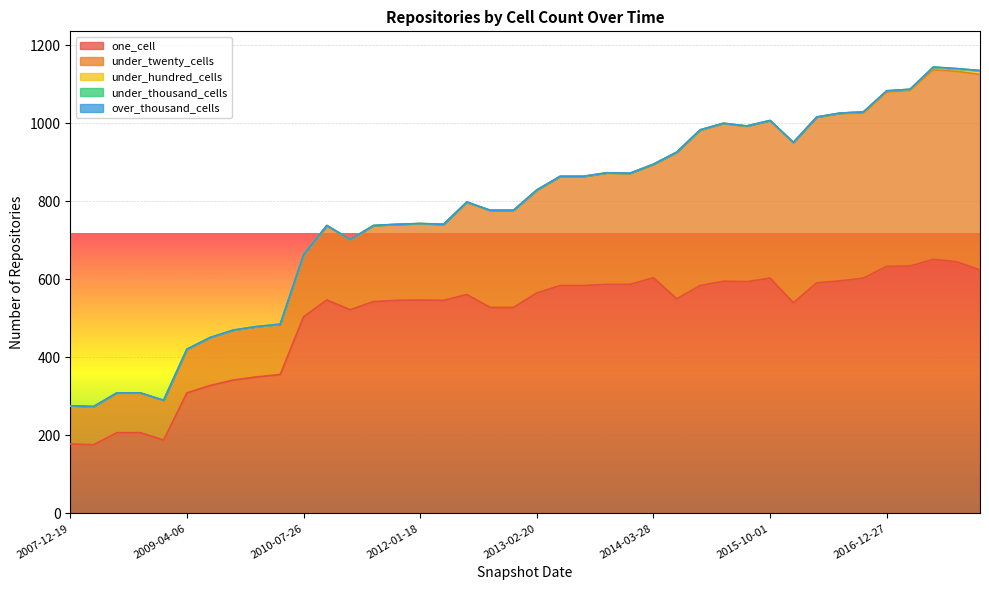

How many lines are shown in the chart?

5